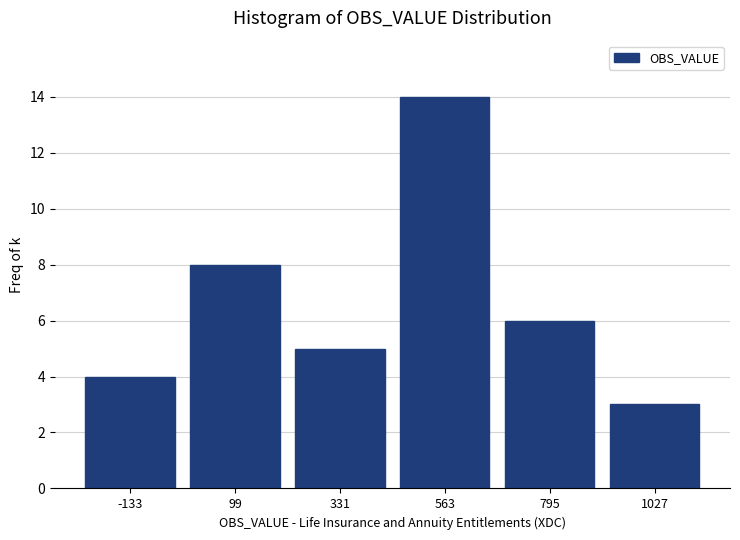

Reading left to right, transcribe this chart: for each bar, give the range it covers on the x-axis and its height. Neither the bar edges nor the heights are printed on the chart, so give them approximately, as read against the axes.

-250 to 0: 4
0 to 200: 8
200 to 450: 5
450 to 700: 14
700 to 900: 6
900 to 1150: 3